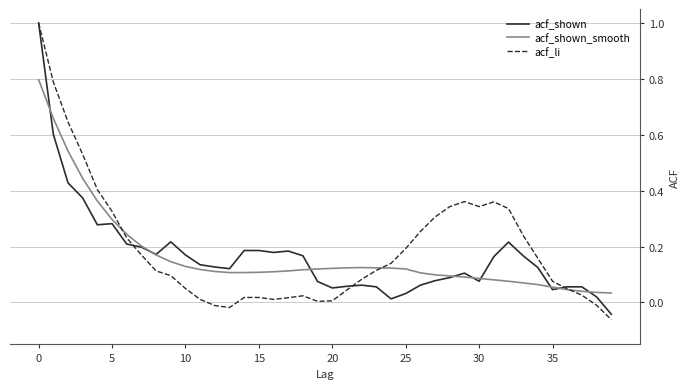

Which series has the largest range (max minus min)?

acf_li